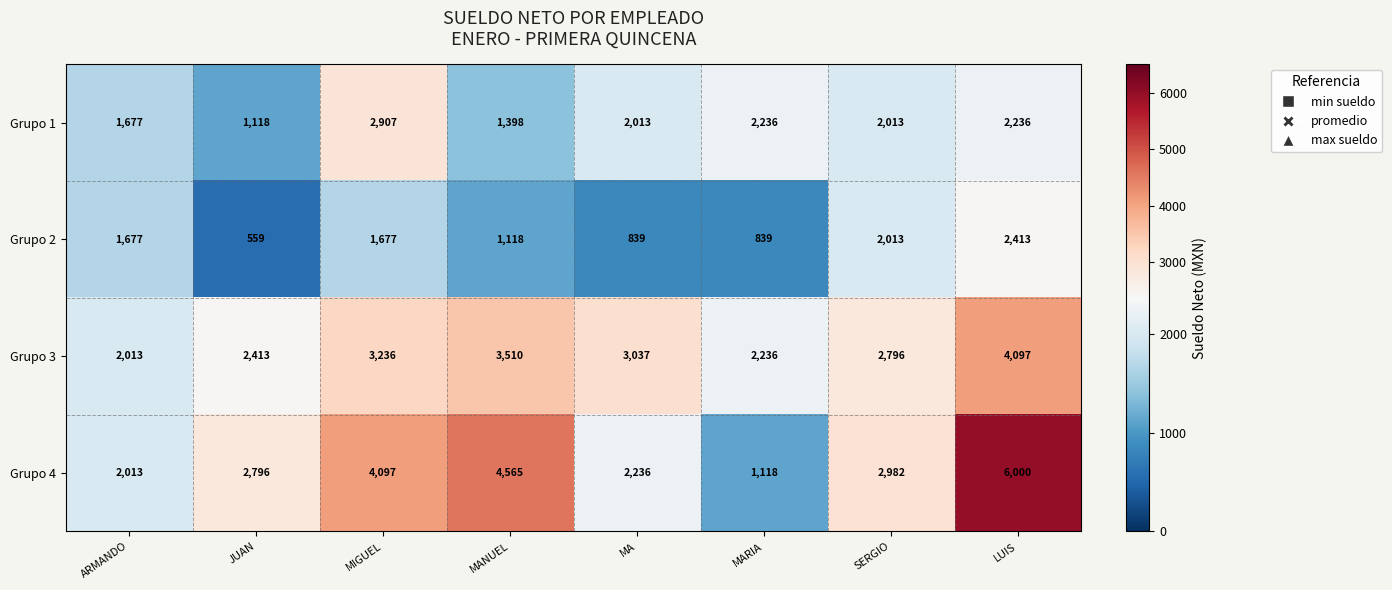

Which series has the largest range (max minus min)?

Grupo 4